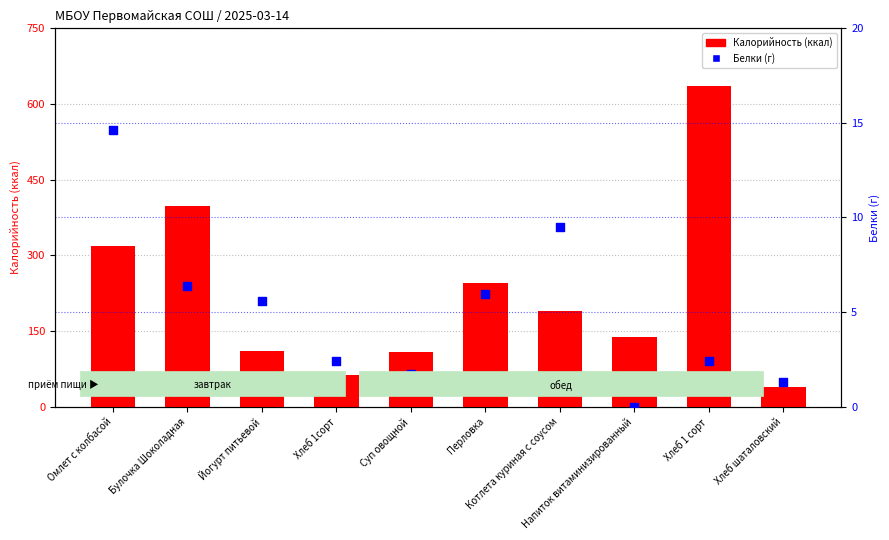

Which series contains the lowest Y value?

Белки (г)